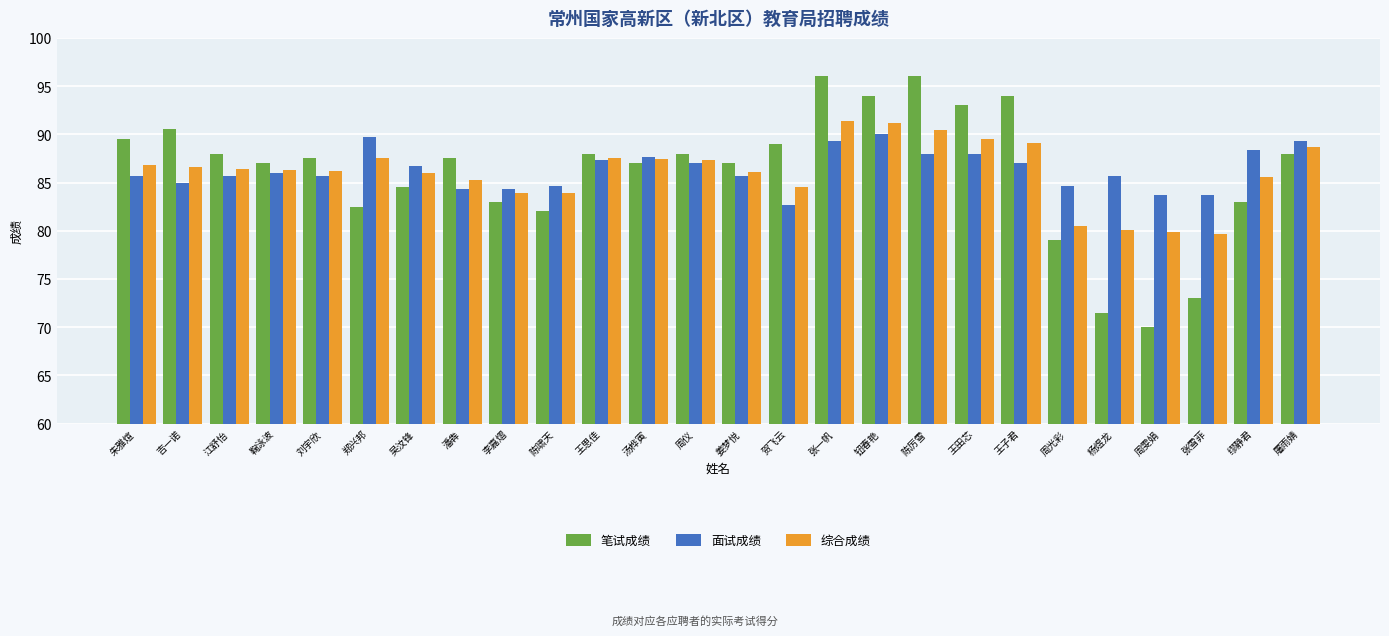

Which series has the largest range (max minus min)?

笔试成绩